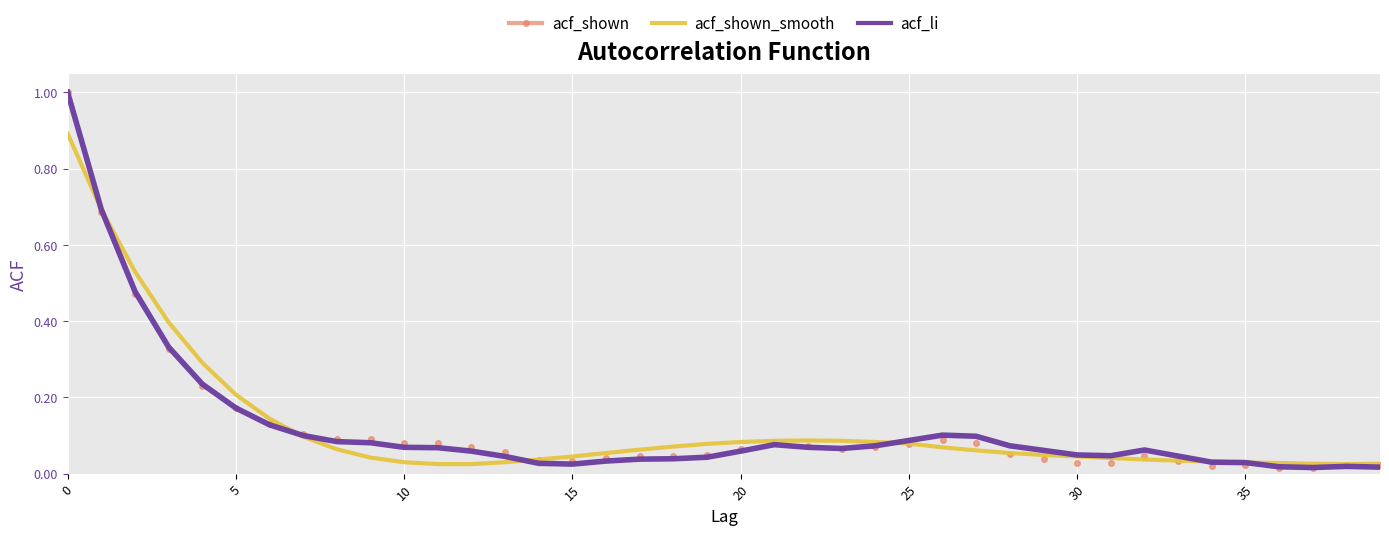

What is the greatest value displayed?

1.0